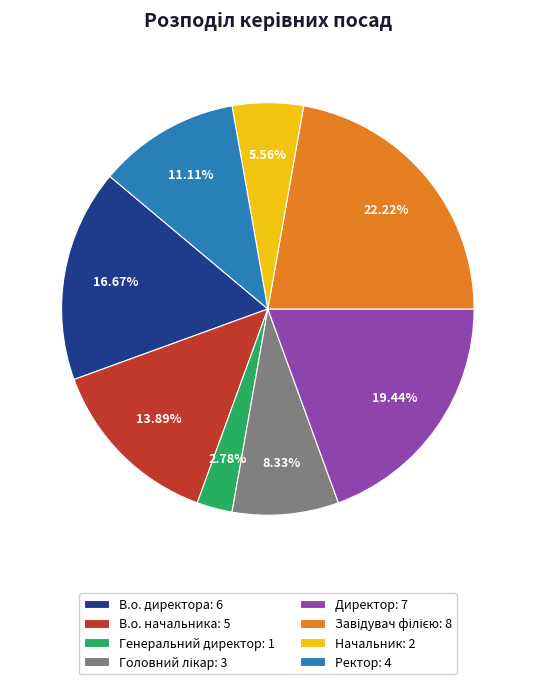

To the nearest percent, what portion does В.о. начальника represent?

14%